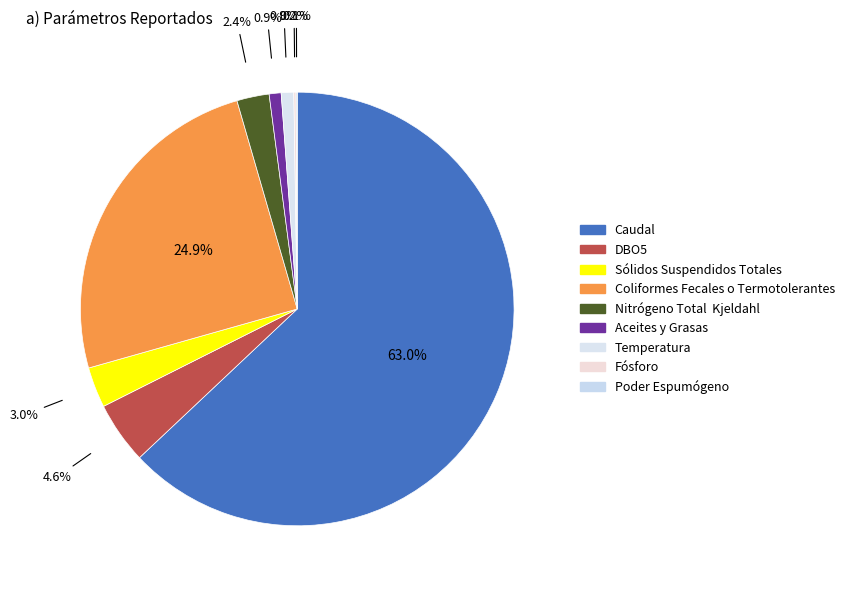

Which category has the biggest portion of the pie?

Caudal